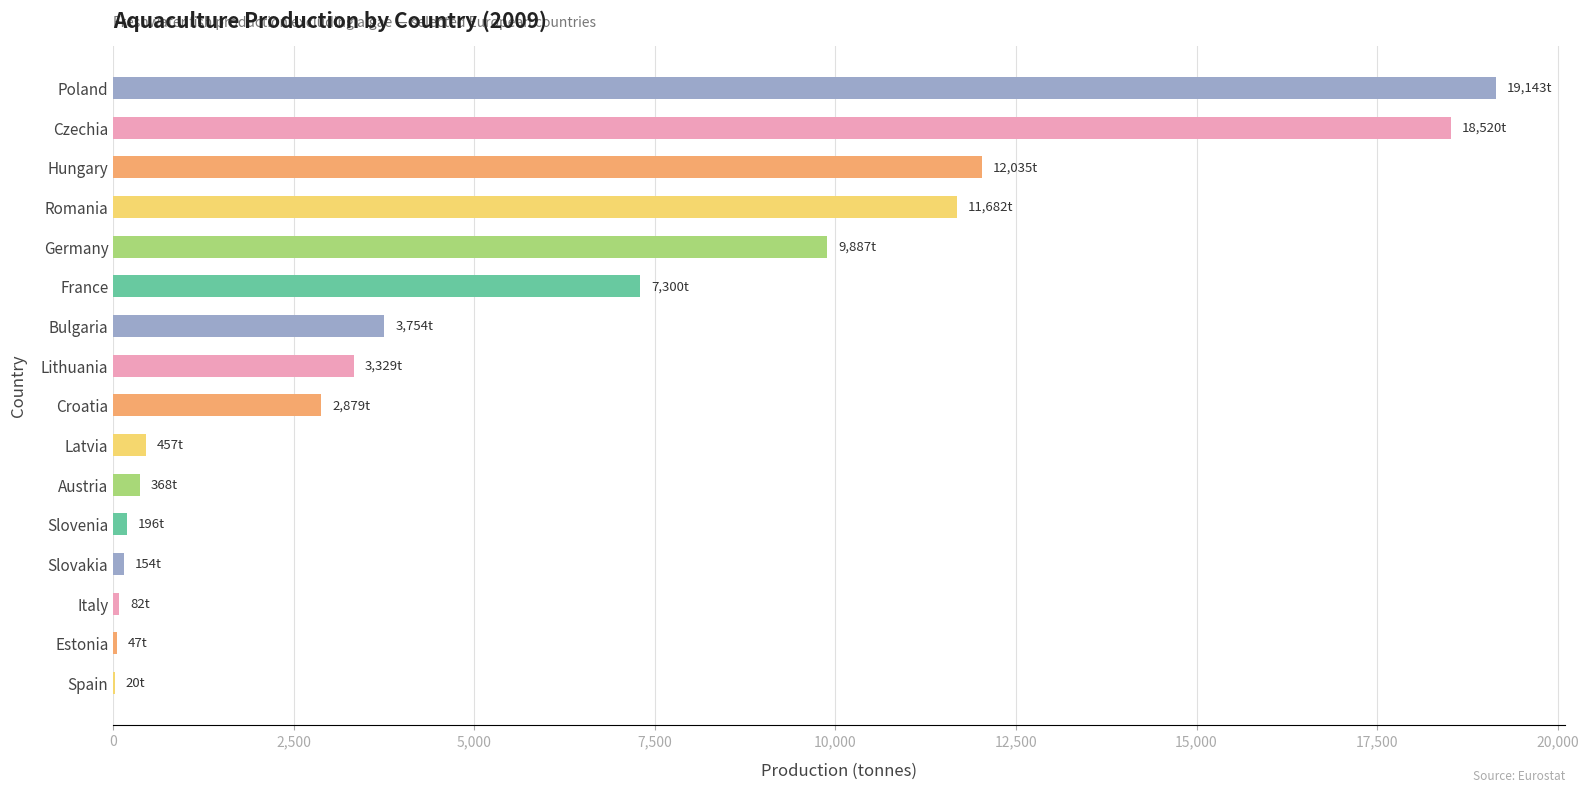

What is the sum of all values?

89853